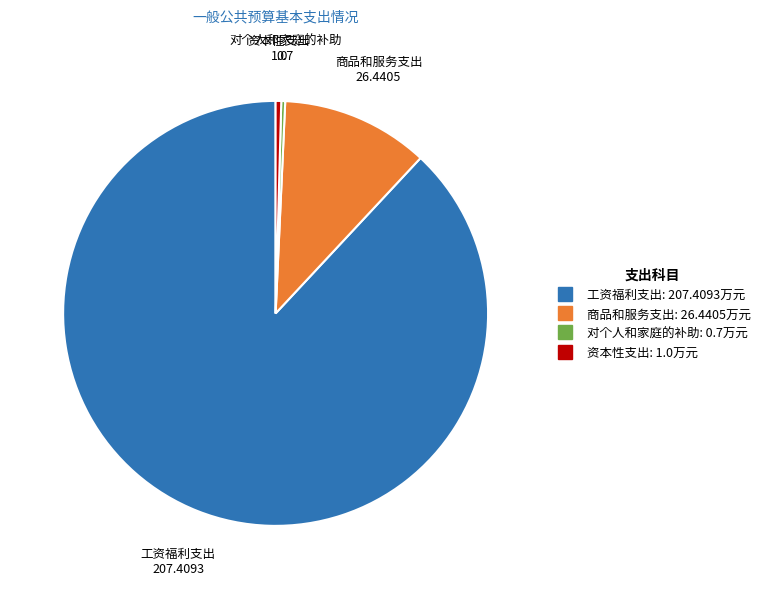

True or false: 工资福利支出 accounts for 77% of the total.

False